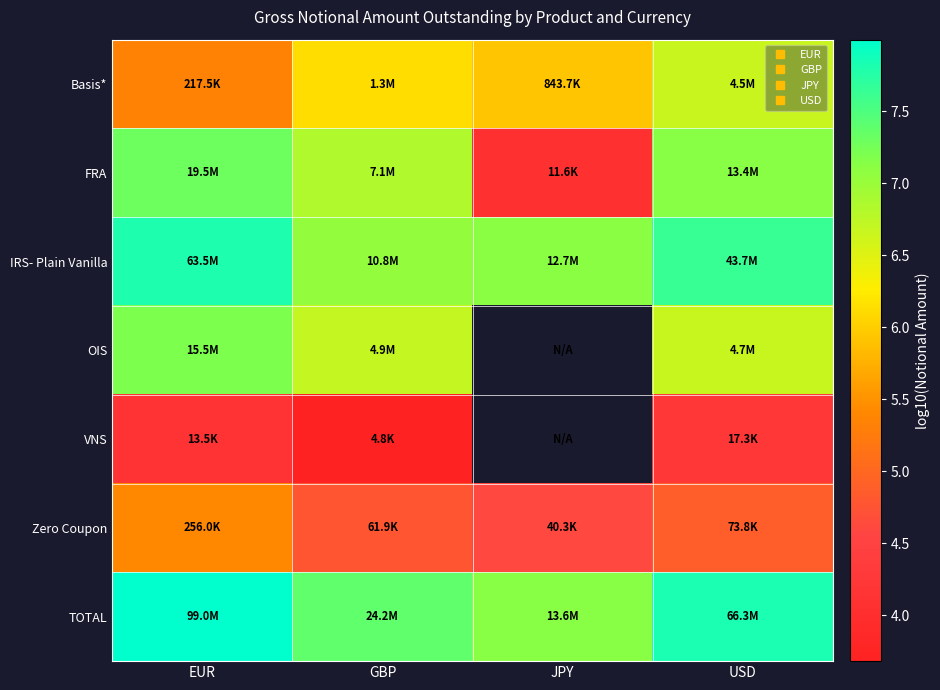

List the series in order of their peak value, lowest first.

VNS, Zero Coupon, Basis*, OIS, FRA, IRS- Plain Vanilla, TOTAL